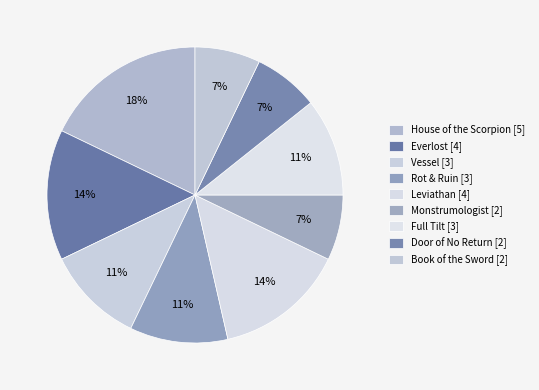

Count the number of slices in the pie.

9